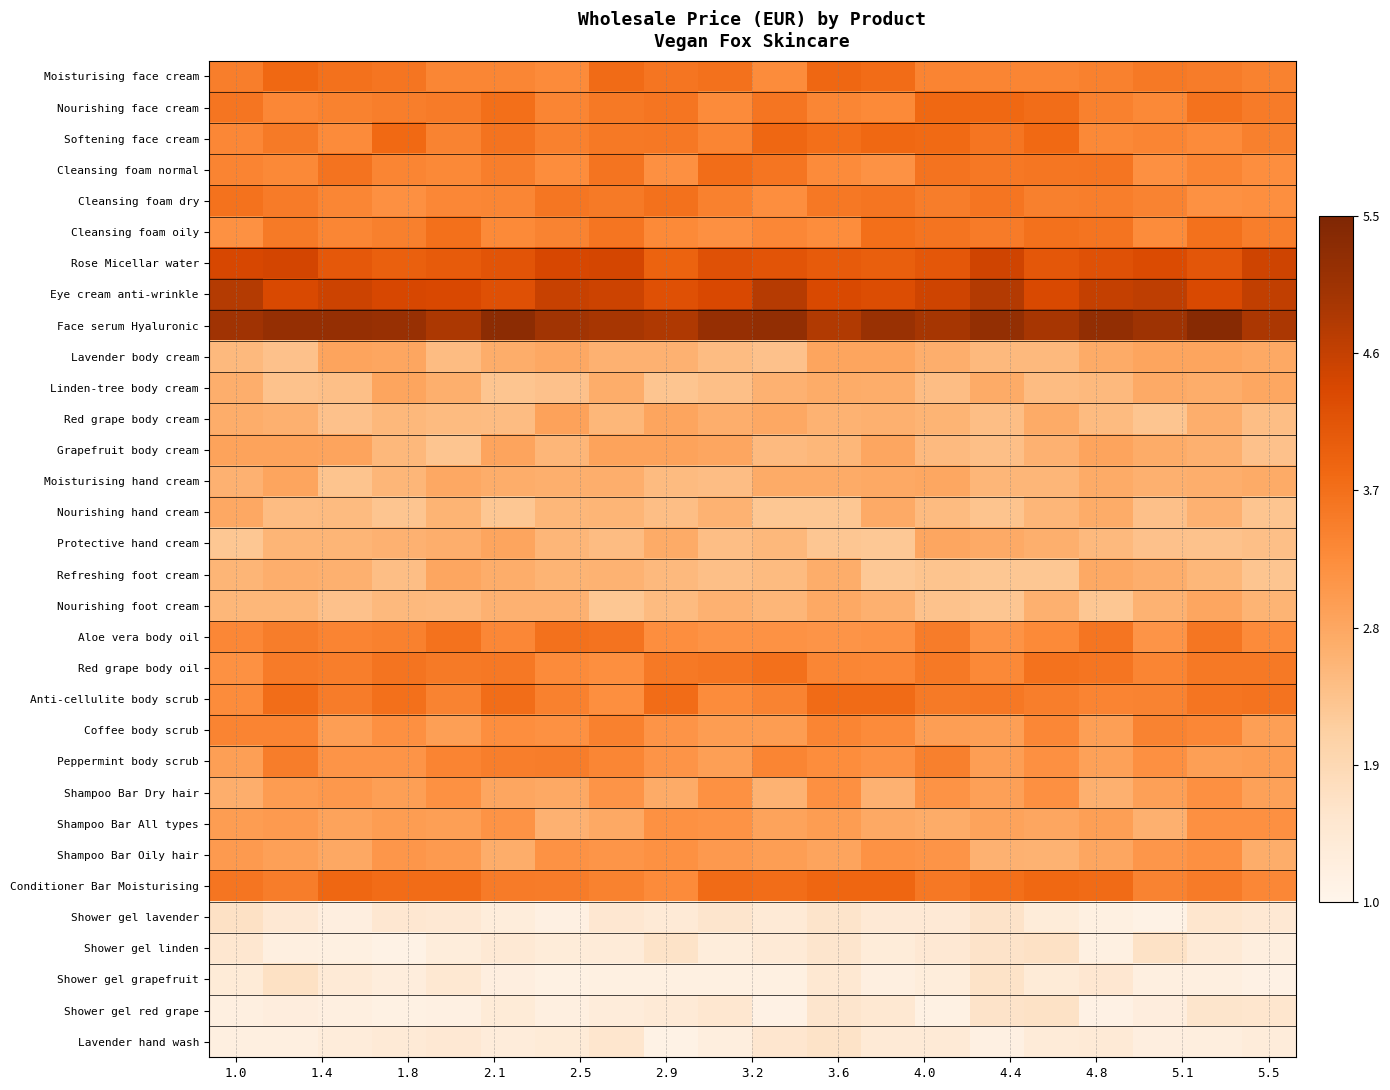

At which category is the sum across all series the highest?

18